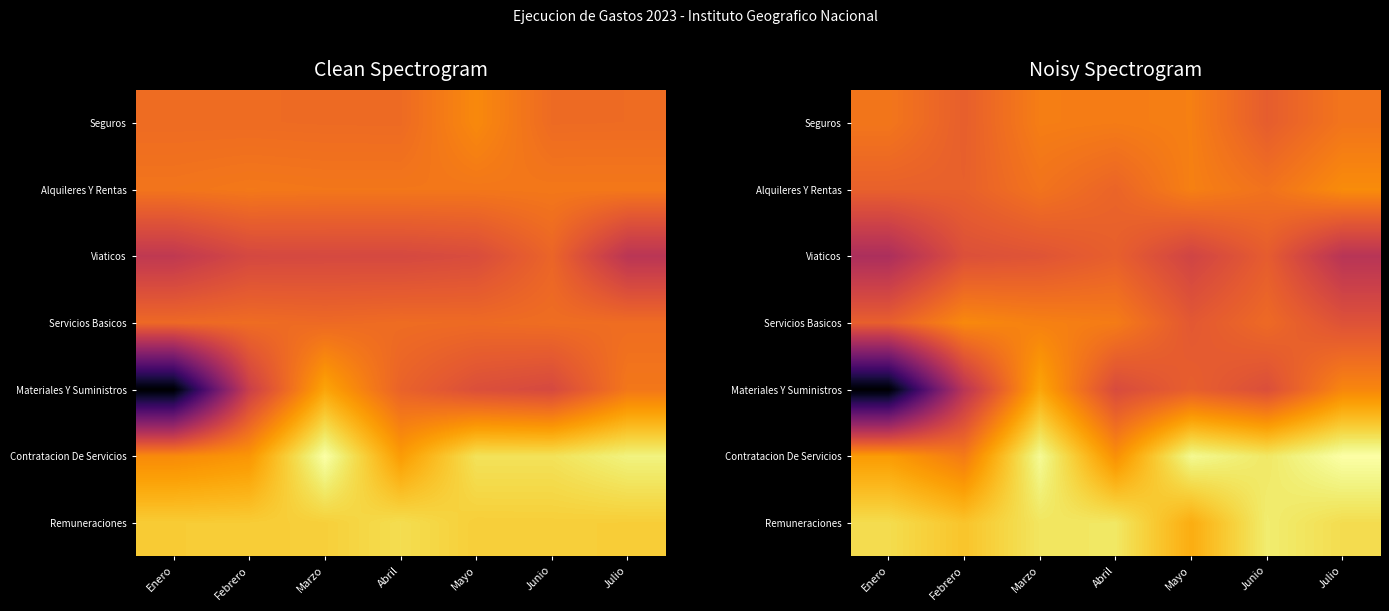

What is the difference between the highest and lowest values at Julio?

9.0